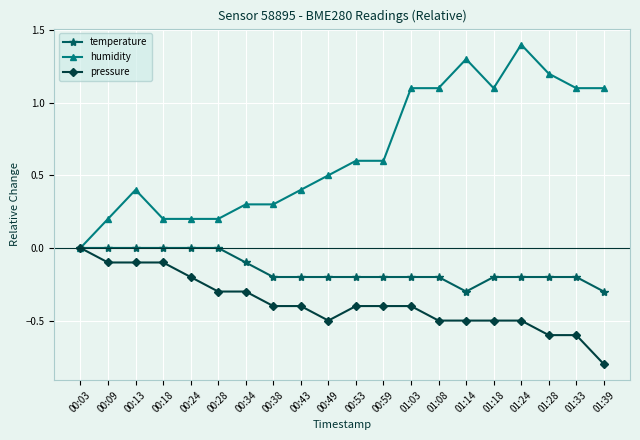

Reading right to left, extract all data points from this chart.

temperature: 01:39=-0.3	01:33=-0.2	01:28=-0.2	01:24=-0.2	01:18=-0.2	01:14=-0.3	01:08=-0.2	01:03=-0.2	00:59=-0.2	00:53=-0.2	00:49=-0.2	00:43=-0.2	00:38=-0.2	00:34=-0.1	00:28=0.0	00:24=0.0	00:18=0.0	00:13=0.0	00:09=0.0	00:03=0.0
humidity: 01:39=1.1	01:33=1.1	01:28=1.2	01:24=1.4	01:18=1.1	01:14=1.3	01:08=1.1	01:03=1.1	00:59=0.6	00:53=0.6	00:49=0.5	00:43=0.4	00:38=0.3	00:34=0.3	00:28=0.2	00:24=0.2	00:18=0.2	00:13=0.4	00:09=0.2	00:03=0.0
pressure: 01:39=-0.8	01:33=-0.6	01:28=-0.6	01:24=-0.5	01:18=-0.5	01:14=-0.5	01:08=-0.5	01:03=-0.4	00:59=-0.4	00:53=-0.4	00:49=-0.5	00:43=-0.4	00:38=-0.4	00:34=-0.3	00:28=-0.3	00:24=-0.2	00:18=-0.1	00:13=-0.1	00:09=-0.1	00:03=0.0